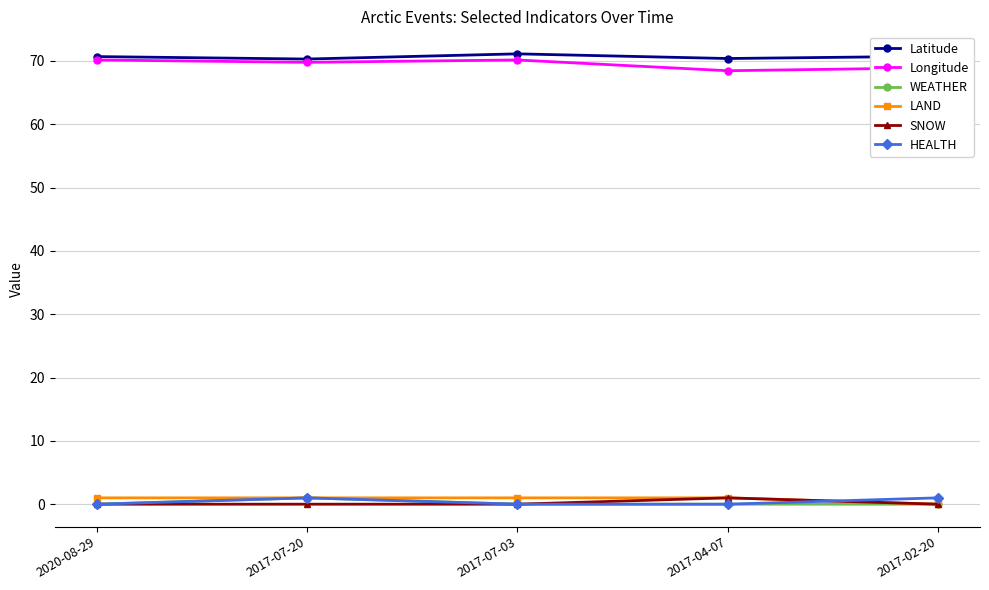

True or false: Longitude and SNOW intersect in this chart.

False